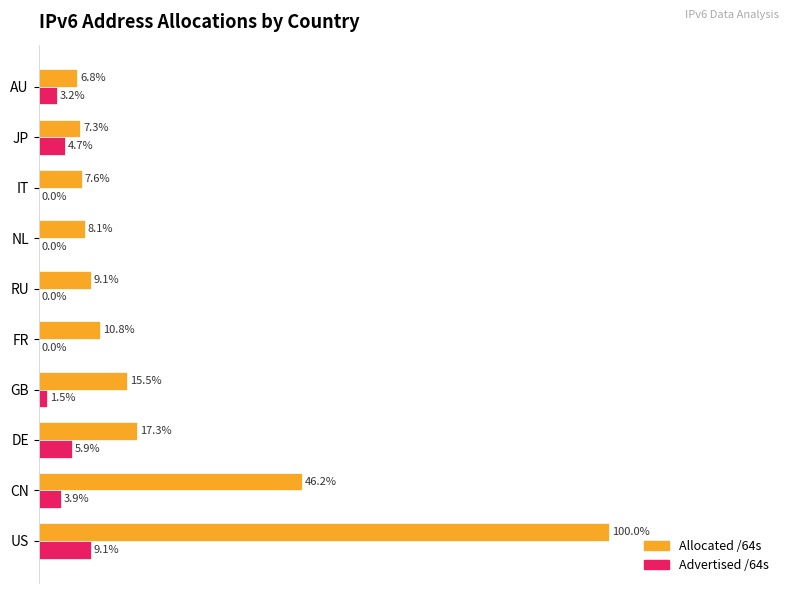

Which series has the largest total across all categories?

Allocated /64s